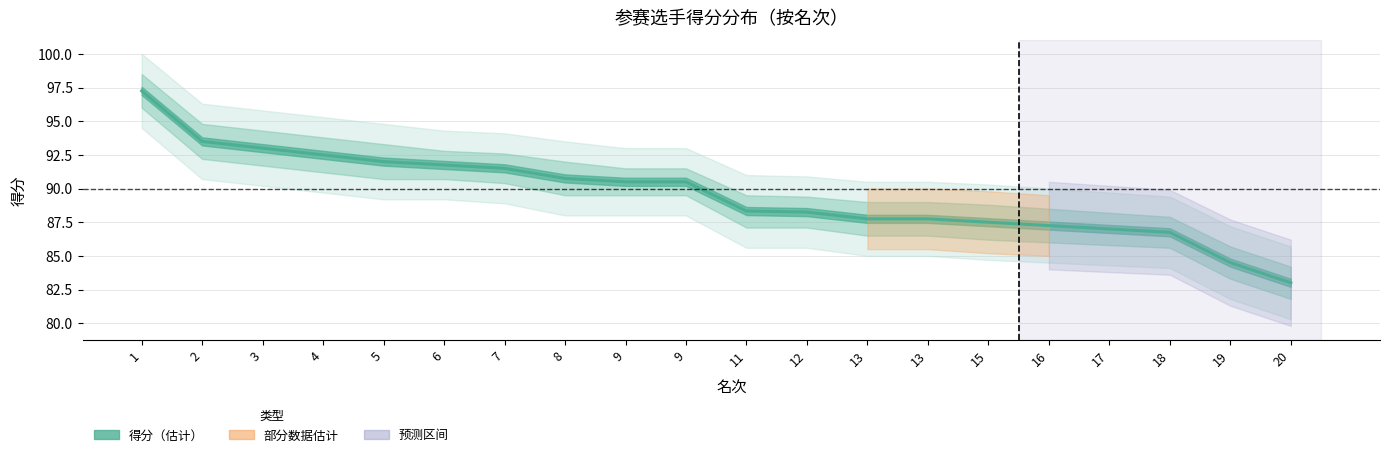

What is the value of the 16th point from the left?

87.2